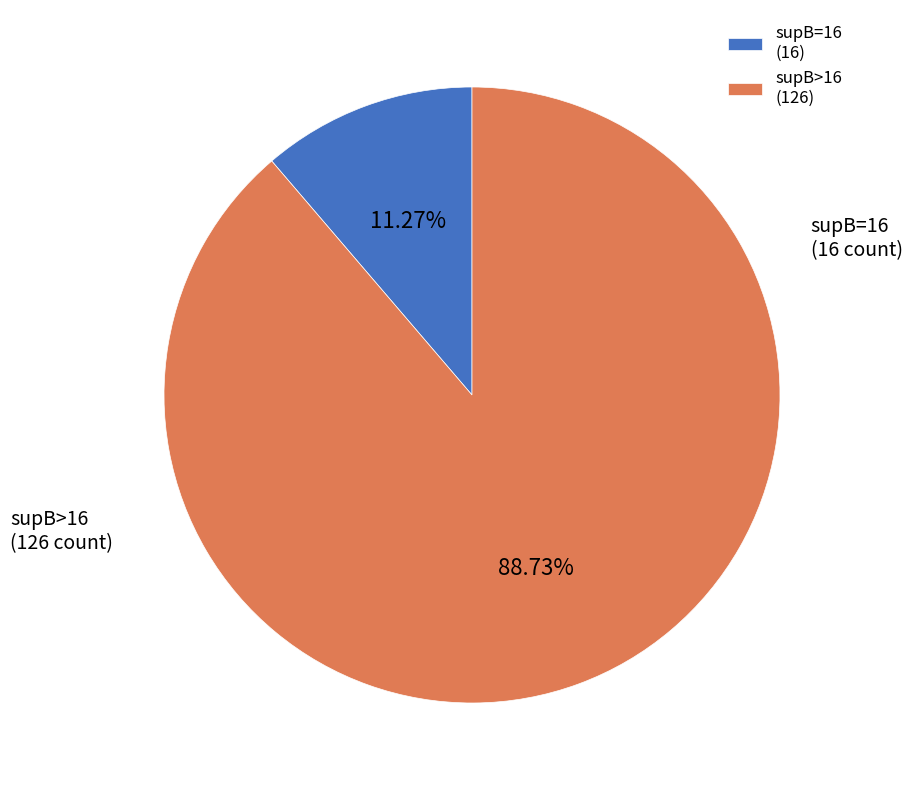

What percentage is the supB=16 slice, to the nearest percent?

11%